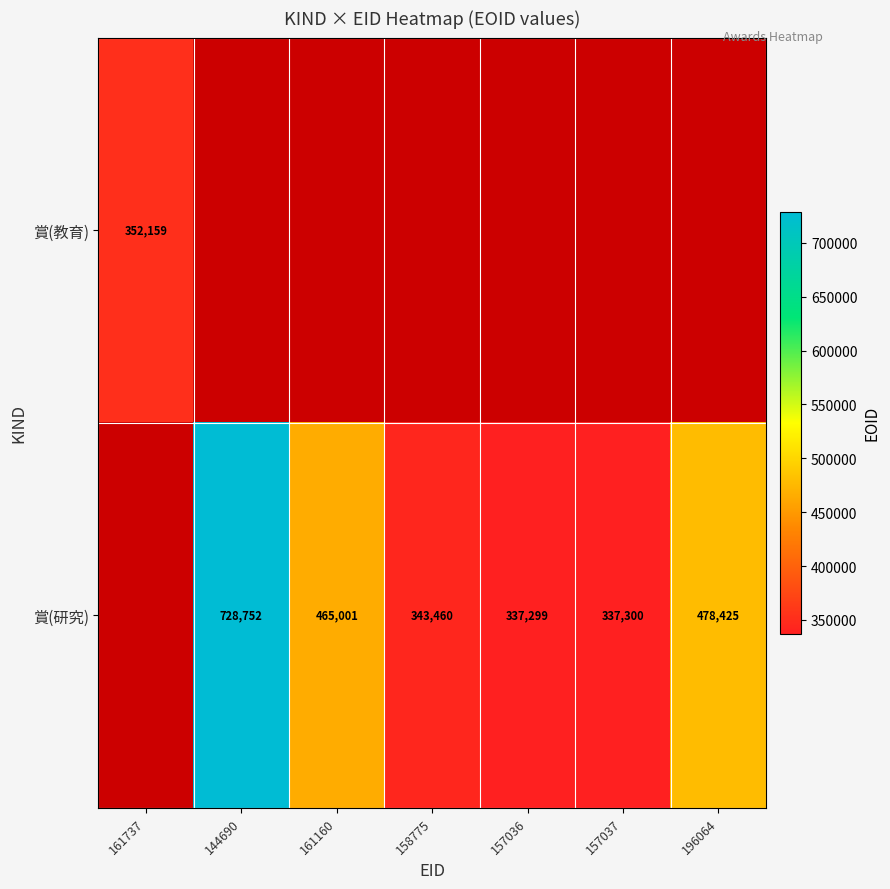

What is the difference between the 賞(研究) values at 157037 and 196064?

141125